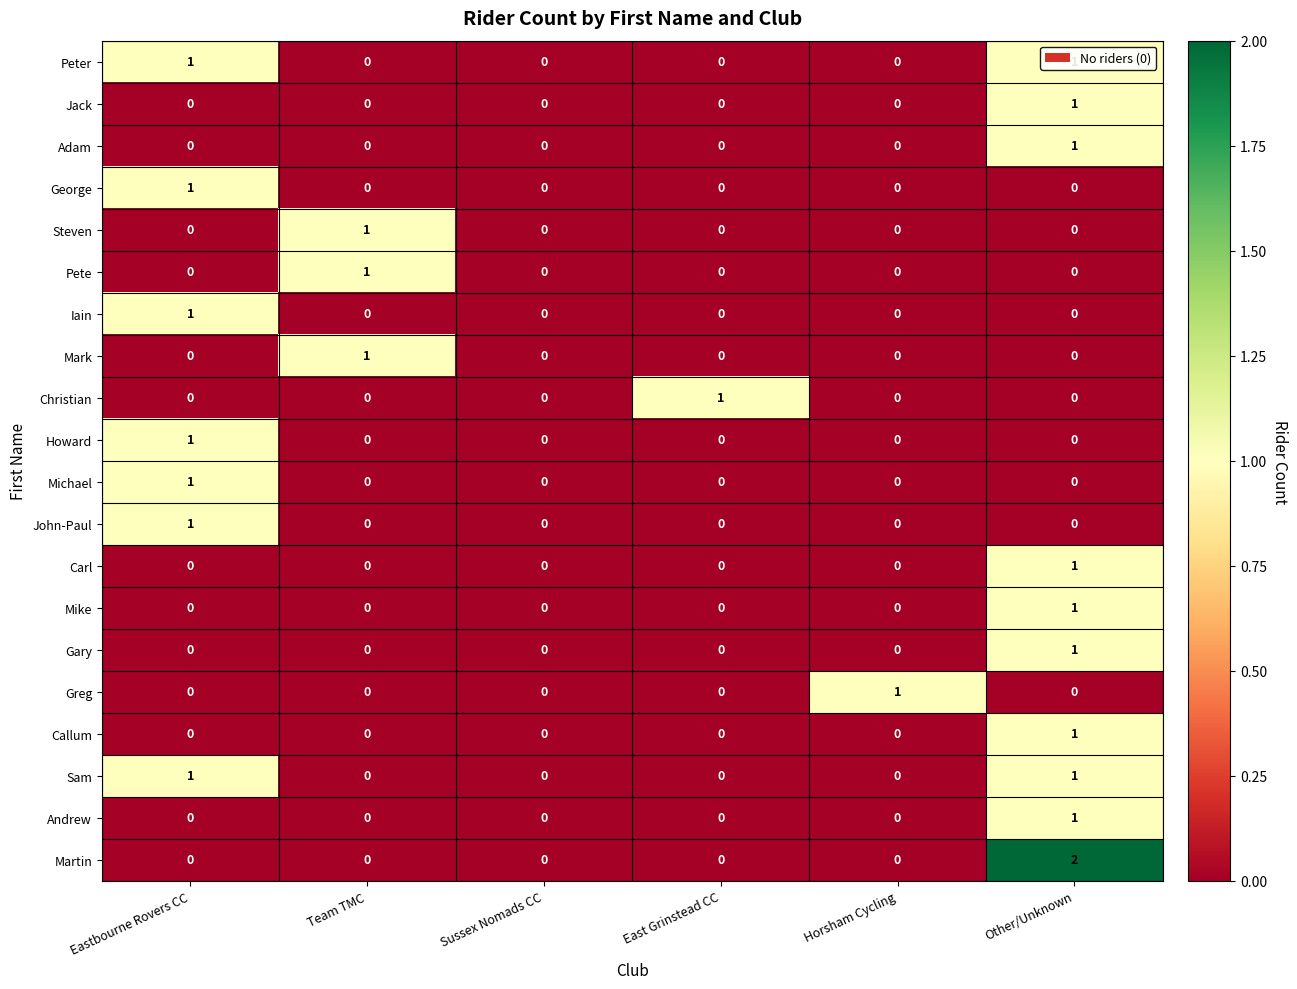

What is the total value across all series at Team TMC?

3